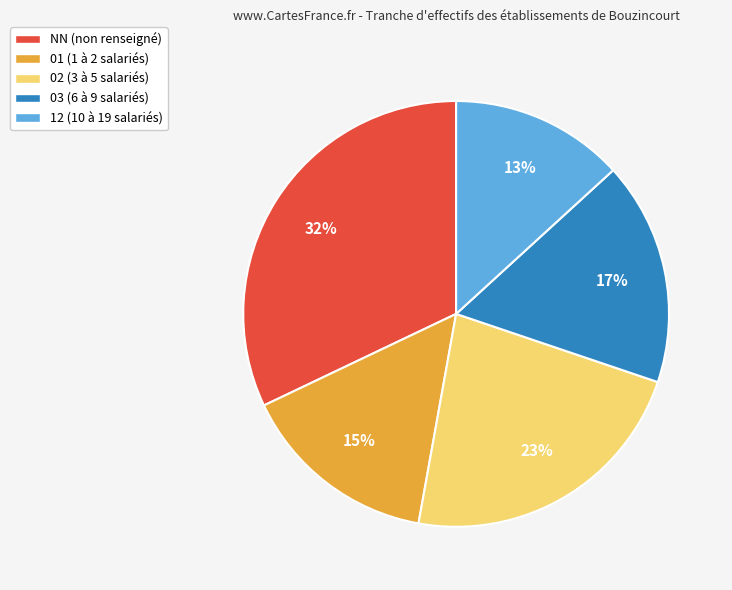

How many segments does this pie chart have?

5